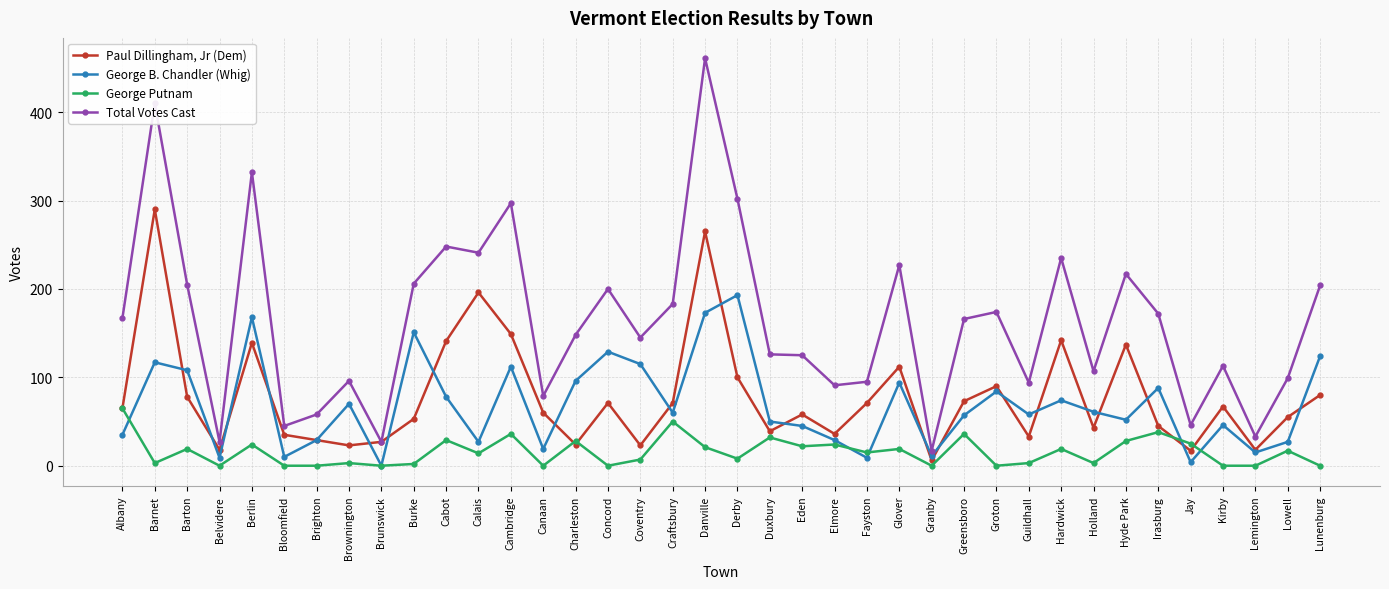

How many data points in Total Votes Cast are less than 166?

19